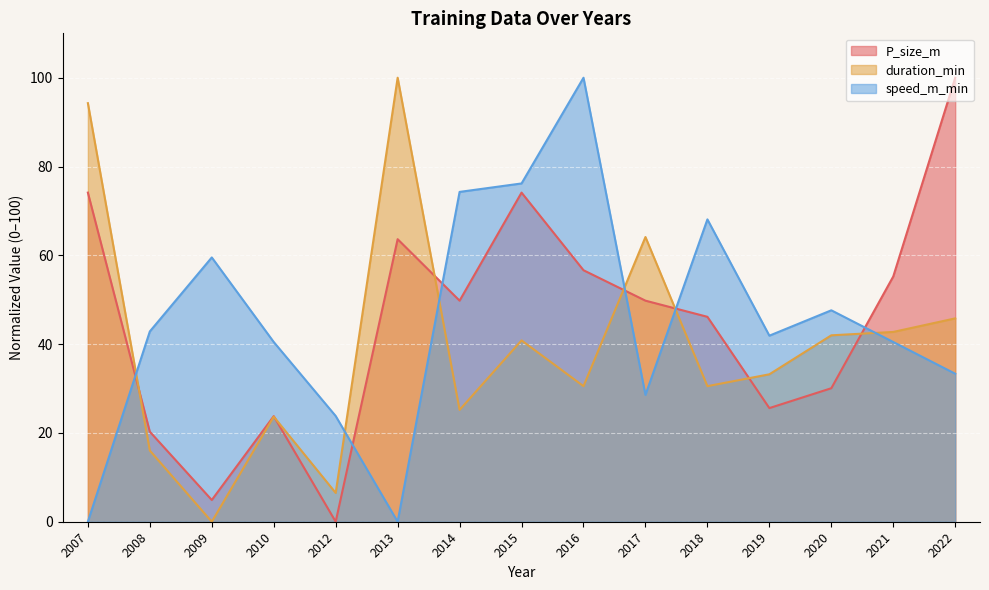

List the labels in order of speed_m_min value, largest first.

2016, 2015, 2014, 2018, 2009, 2020, 2008, 2019, 2010, 2021, 2022, 2017, 2012, 2007, 2013